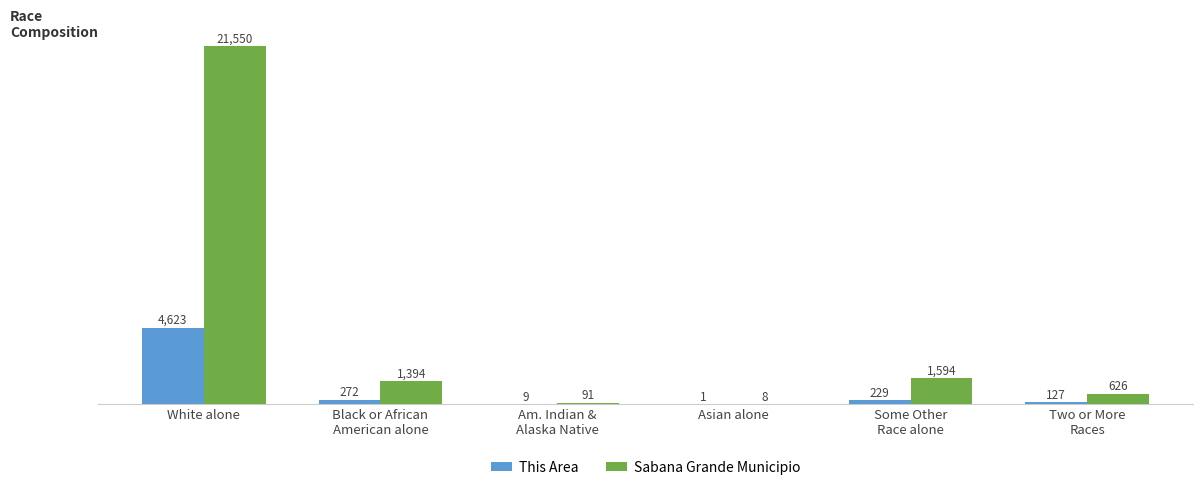

Where is Sabana Grande Municipio nearest to the value 10779?

Some Other
Race alone